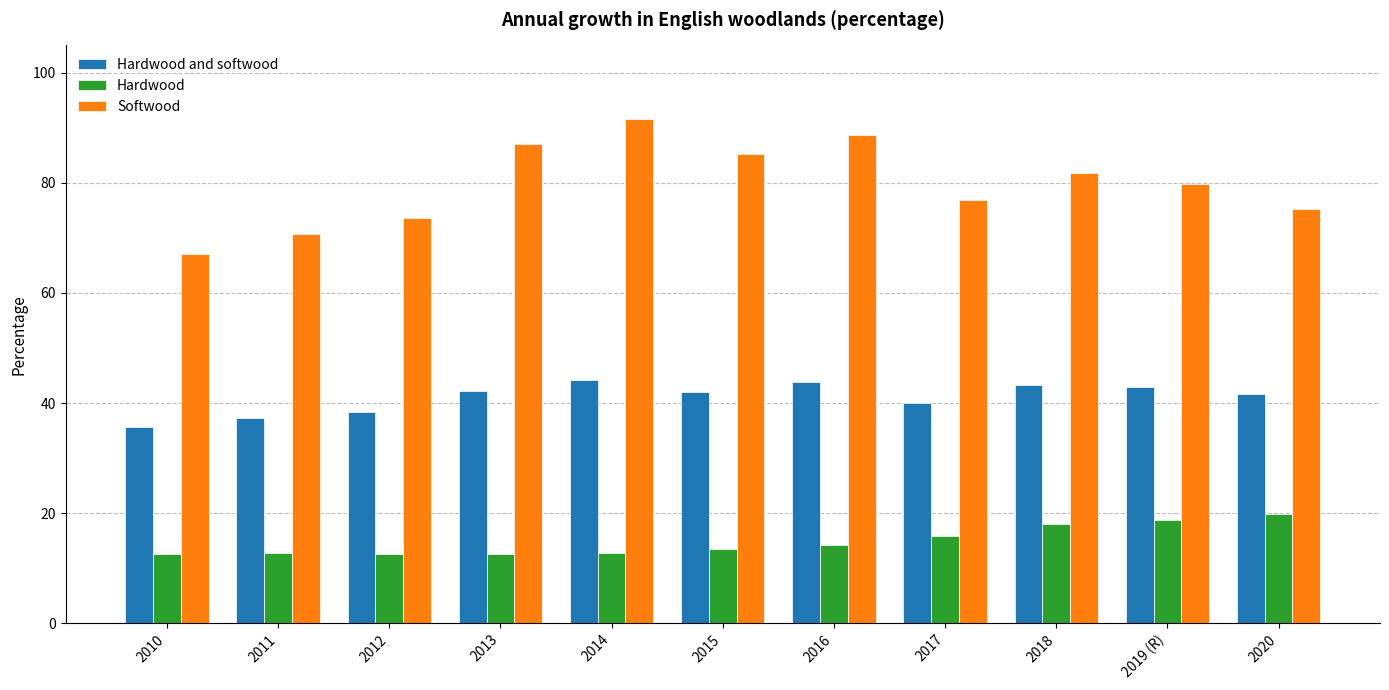

What is the total value across all series at 2018?

143.0